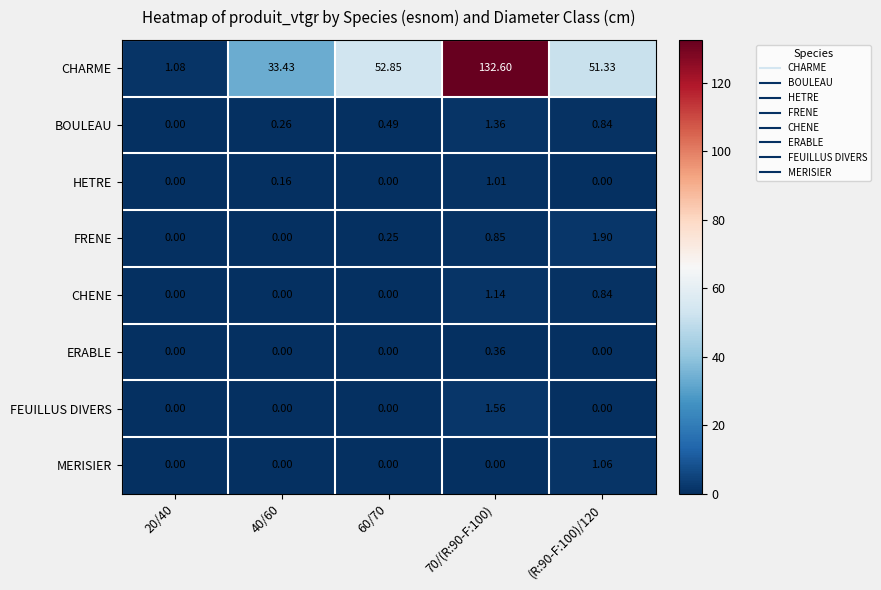

Which series has the largest total across all categories?

CHARME